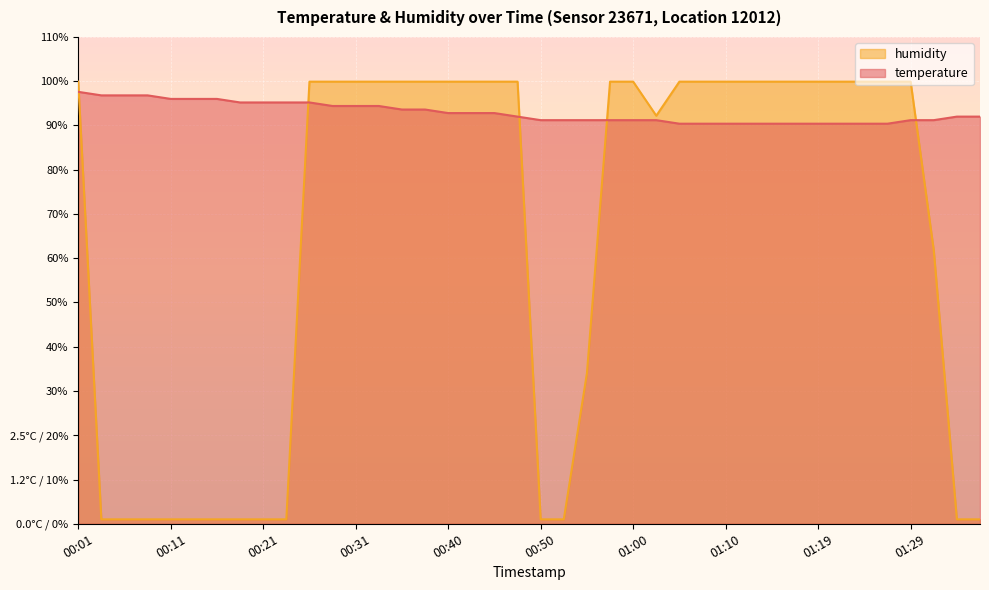

List the series in order of their peak value, lowest first.

temperature, humidity